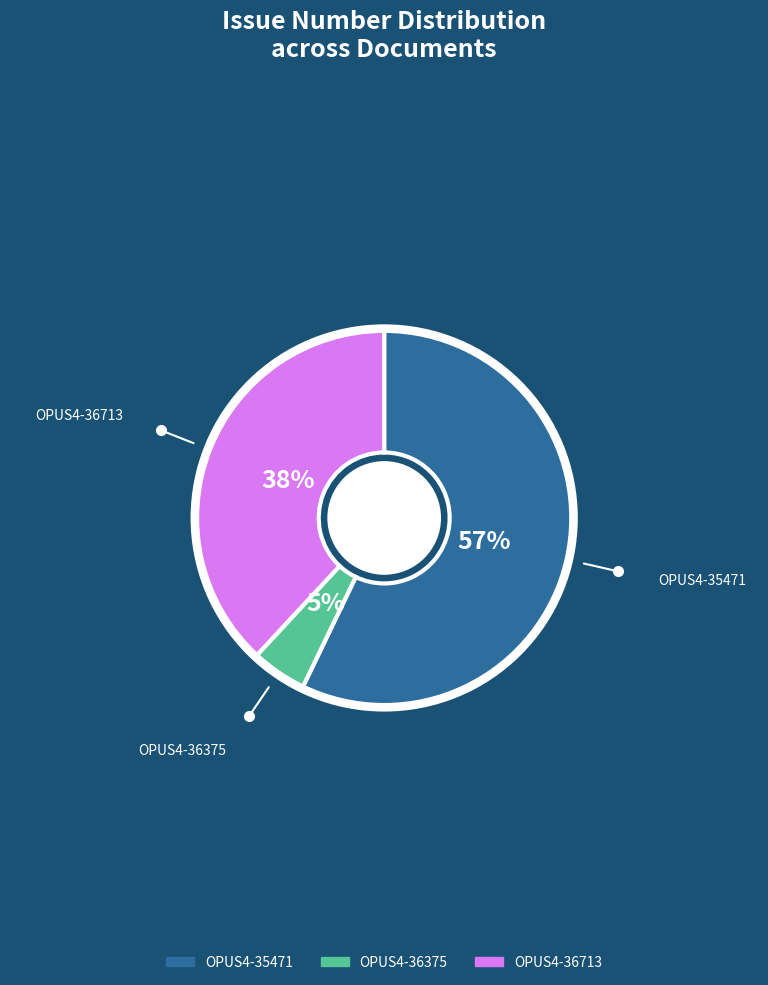

Between OPUS4-36375 and OPUS4-35471, which is larger?

OPUS4-35471